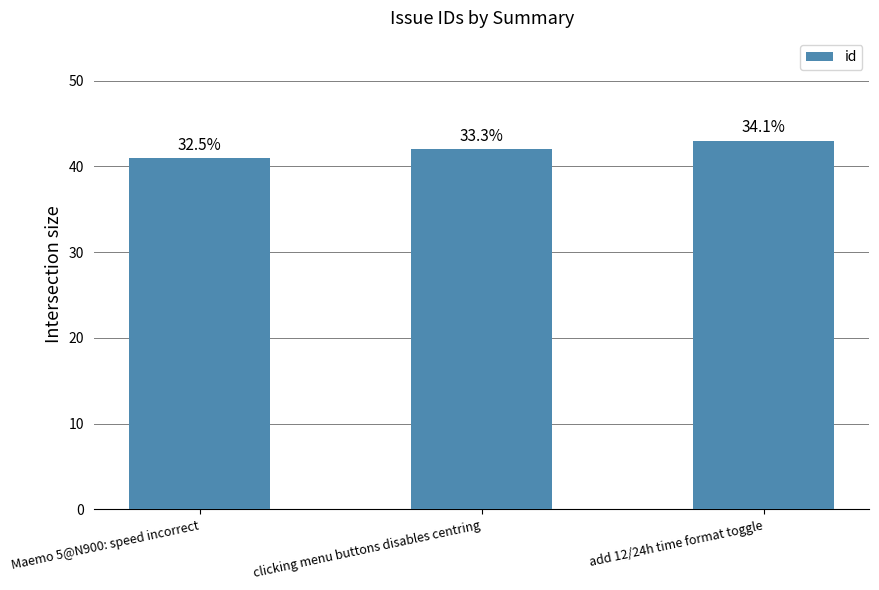

The chart shows a value of 43 at add 12/24h time format toggle. True or false?

True